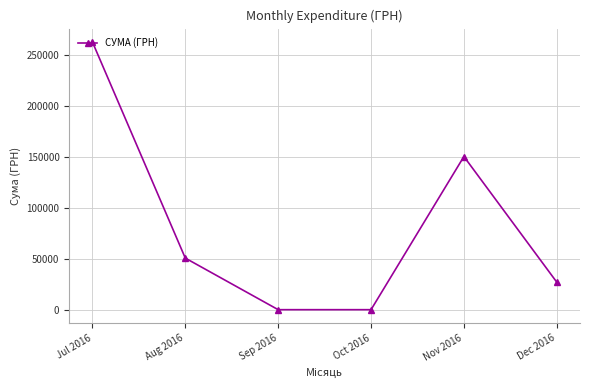

How many data points does each series have?

6